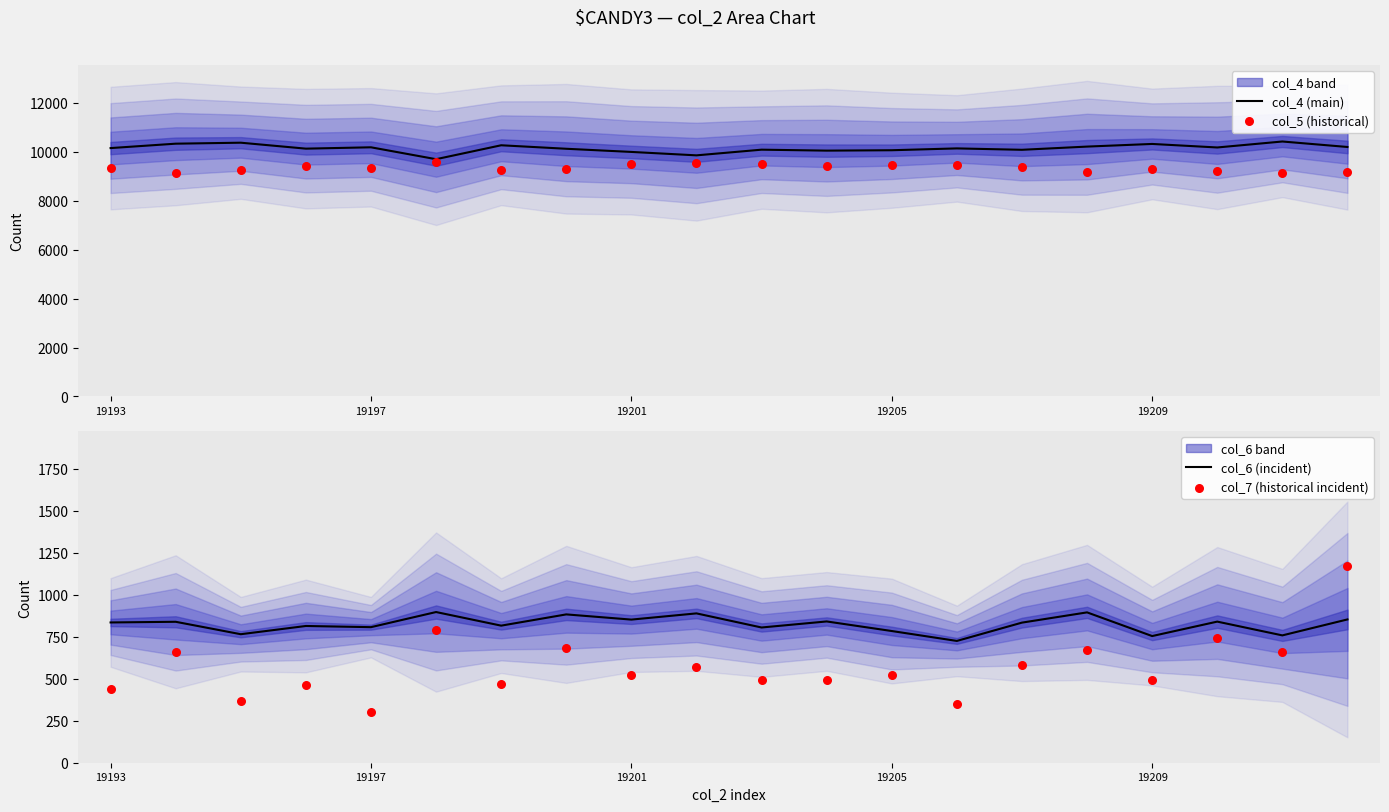

Which series contains the lowest Y value?

col_7 (historical incident)